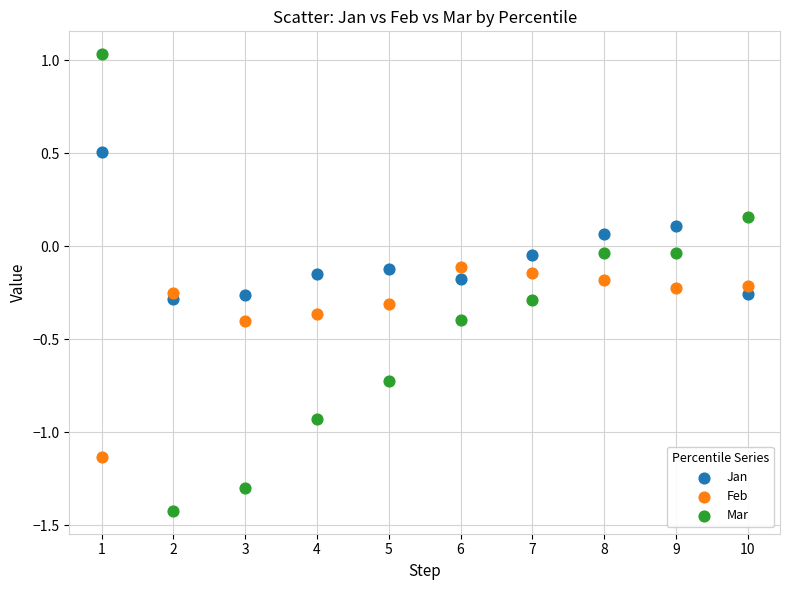

What are all the series names shown in the legend?

Jan, Feb, Mar